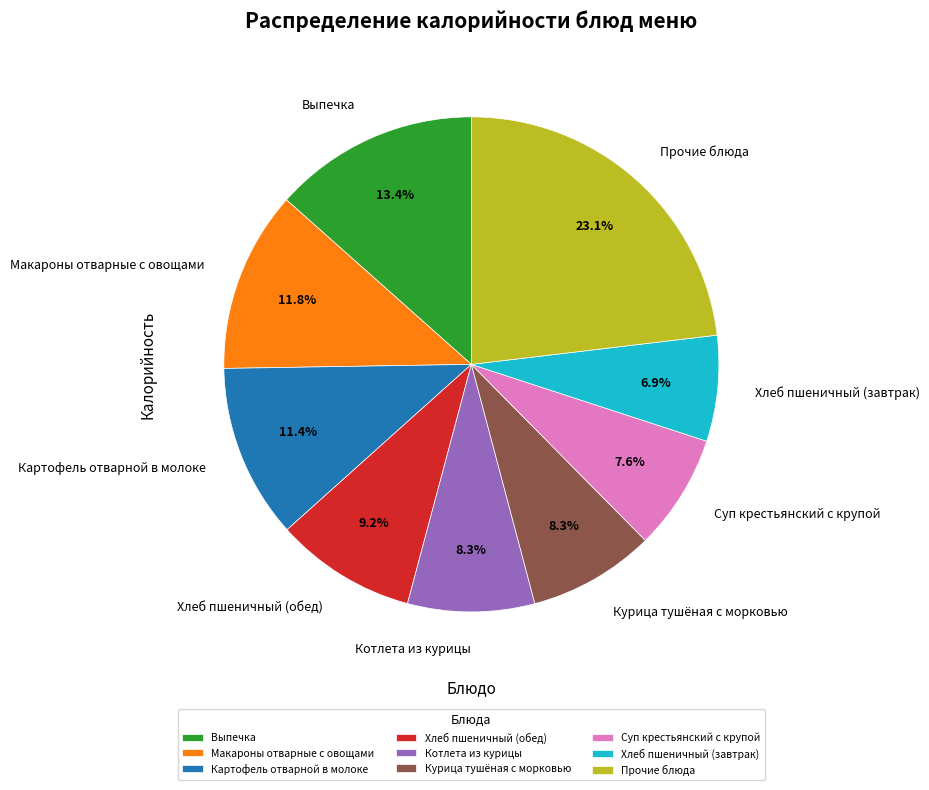

Combined, do Макароны отварные с овощами and Курица тушёная с морковью account for over 50%?

No